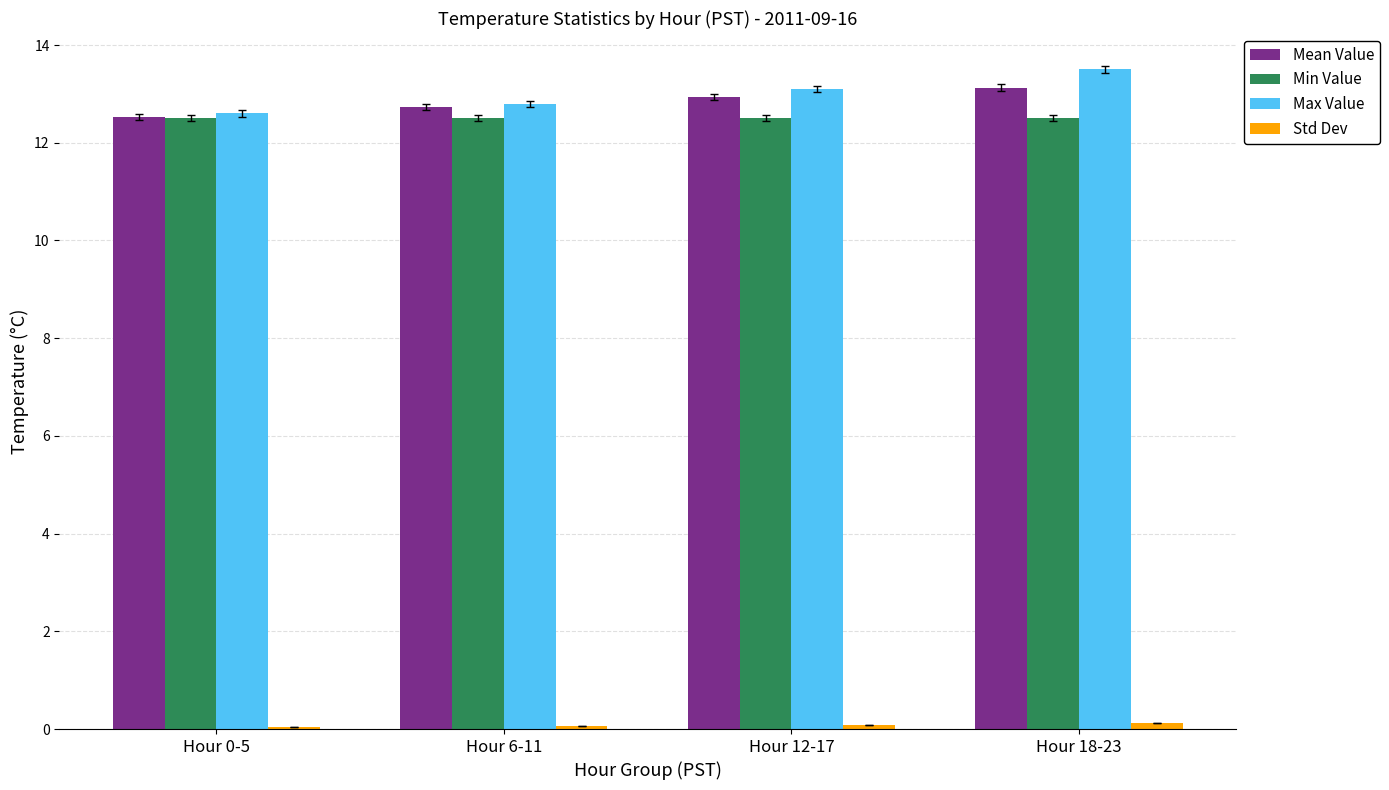

How many groups of bars are there?

4